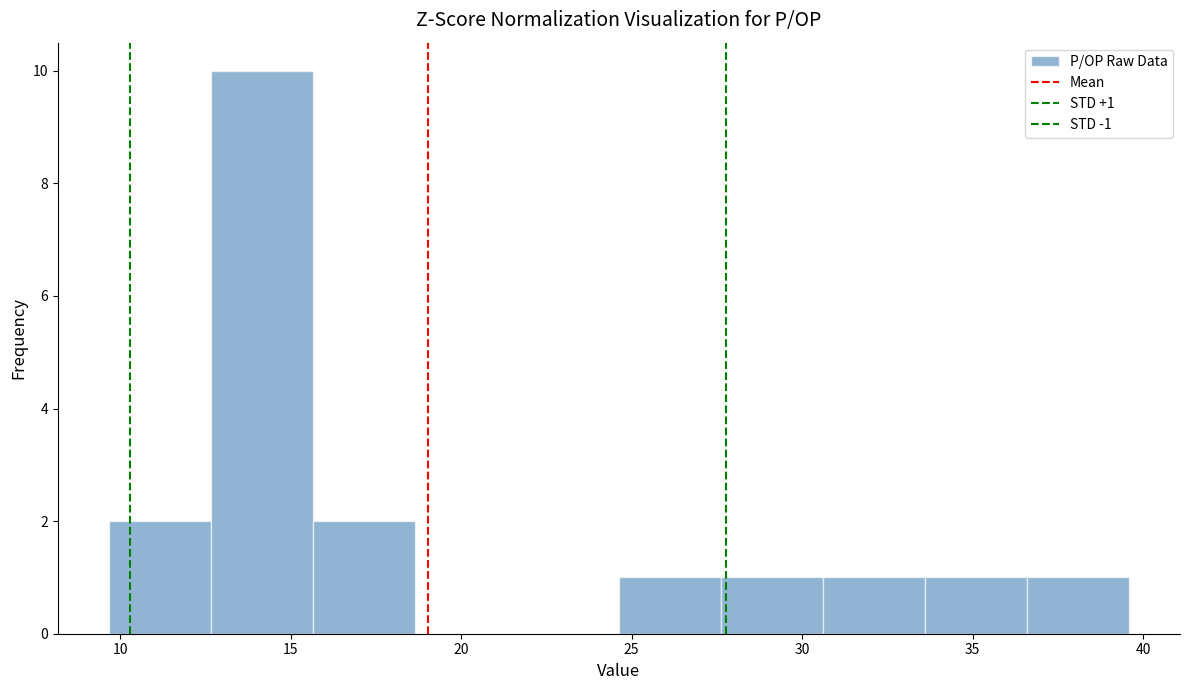

Which range on the x-axis has the tallest bar?

12.5 to 15.5